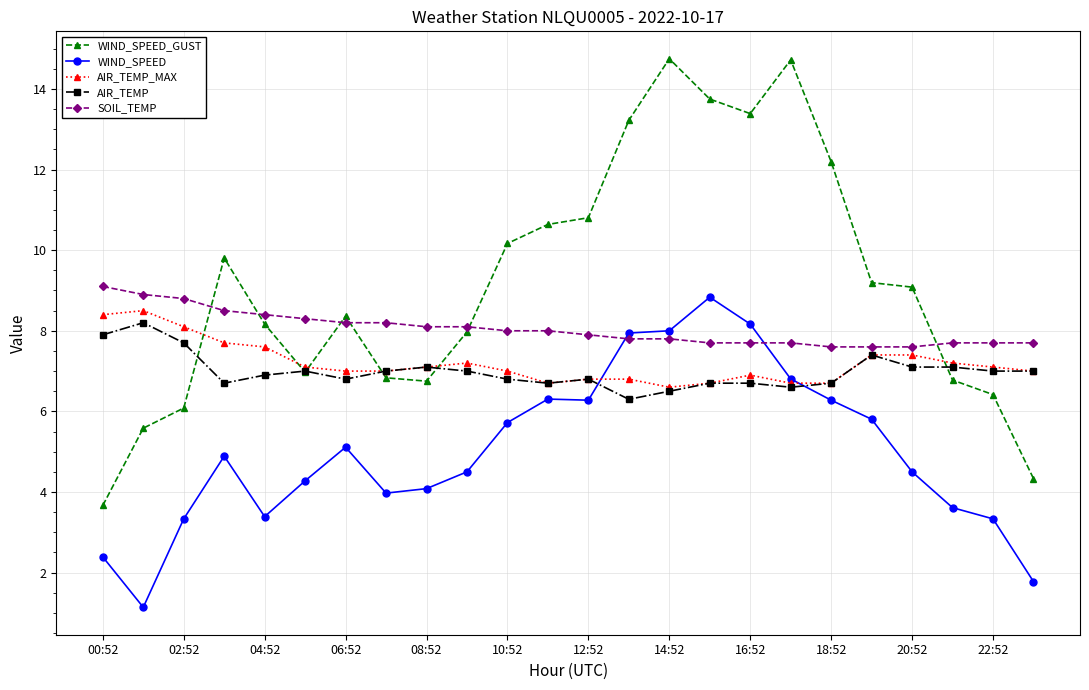

What is the greatest value displayed?

14.8